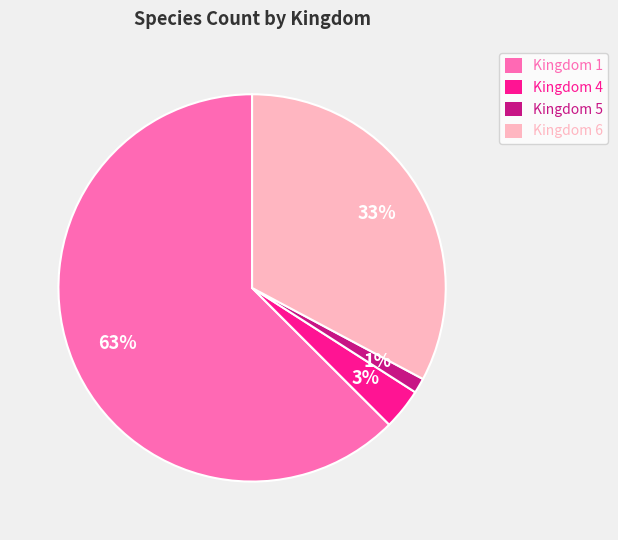

Does Kingdom 6 account for over 50% of the chart?

No